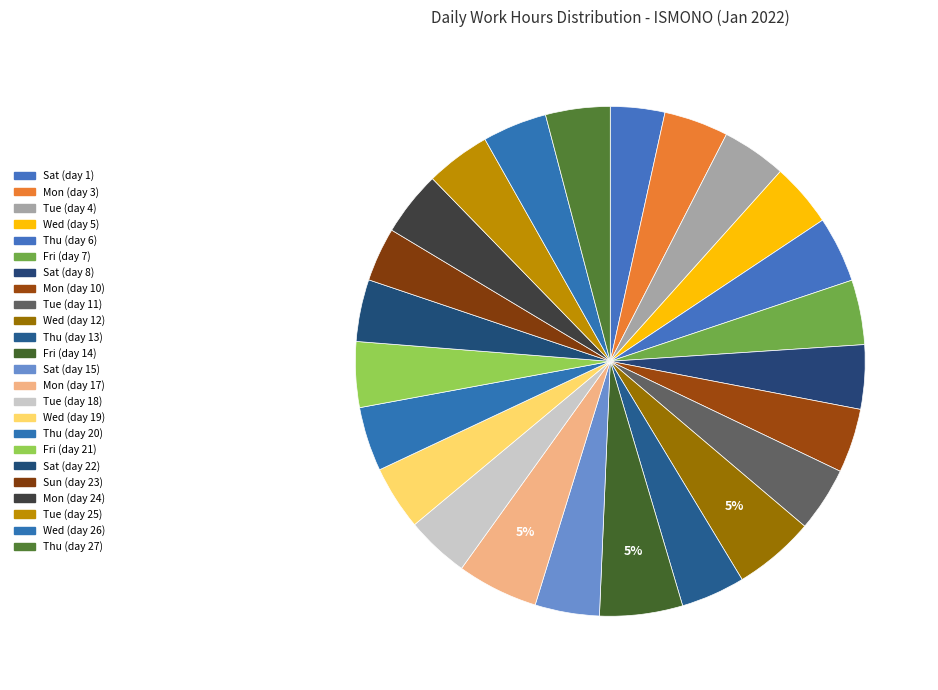

Is there any slice that represents more than half of the pie?

No